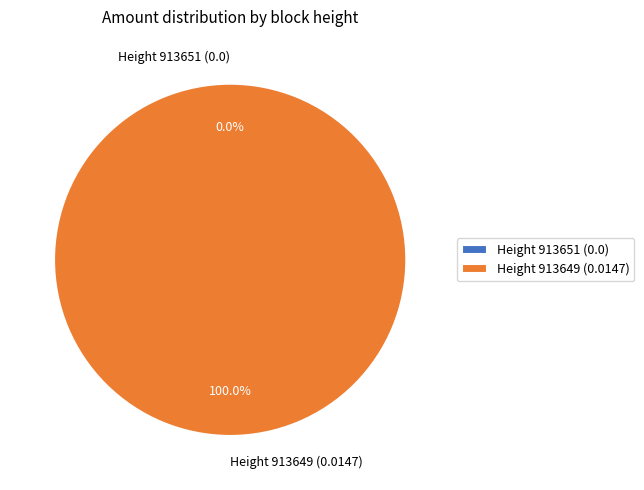

To the nearest percent, what is the average slice percentage?

50%